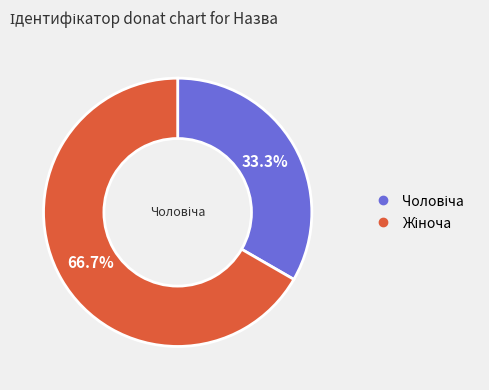

Is there any slice that represents more than half of the pie?

Yes